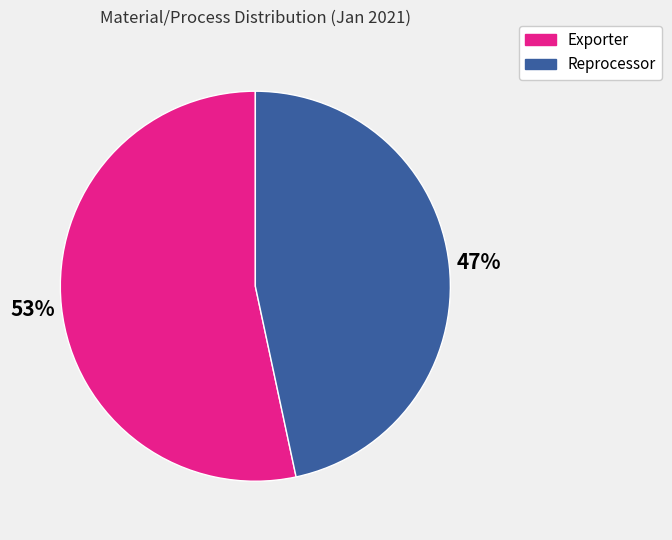

Does any single category account for the majority?

Yes